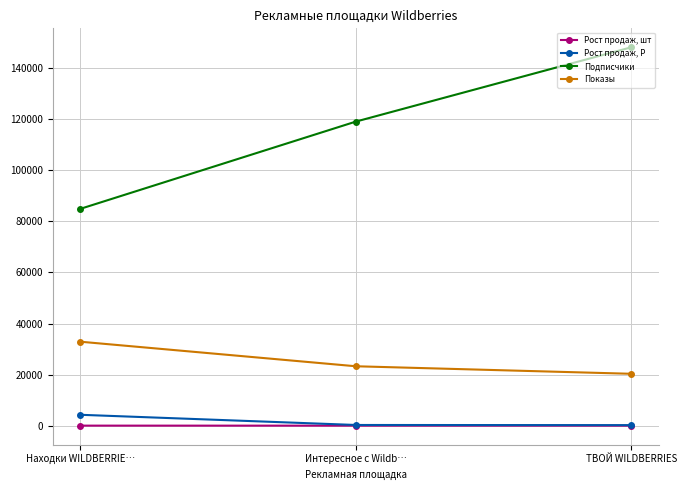

At which category is the sum across all series the highest?

ТВОЙ WILDBERRIES